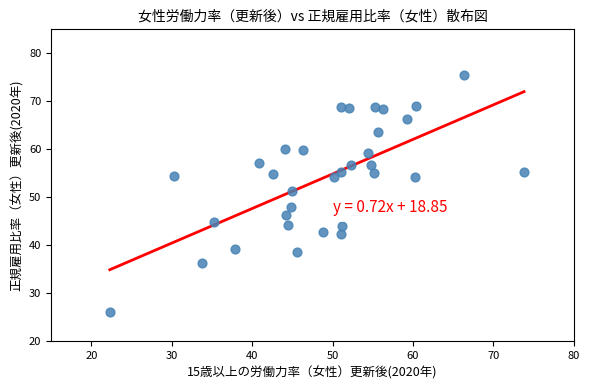

What is the range of X values (max minus min)?

51.5